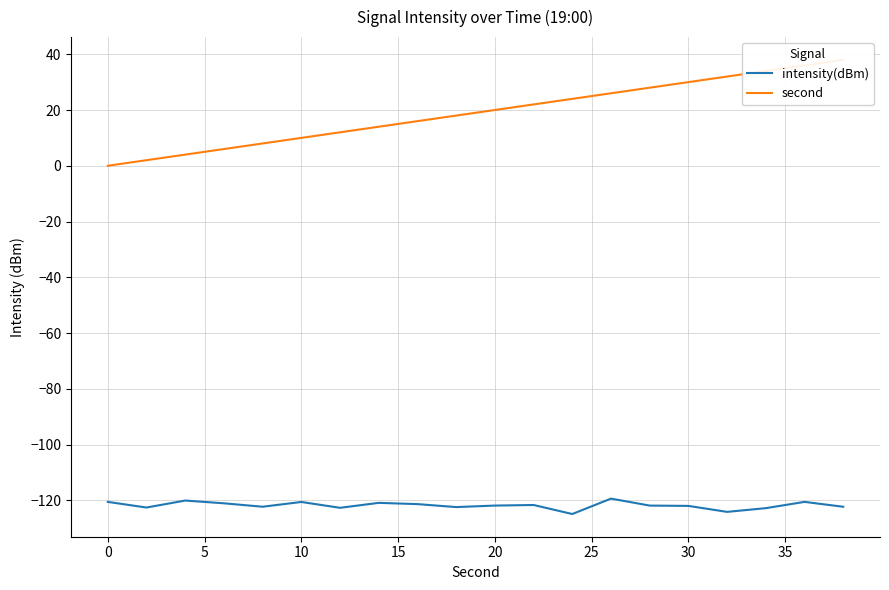

What is the value of the second point at the 5th from the left?

8.0